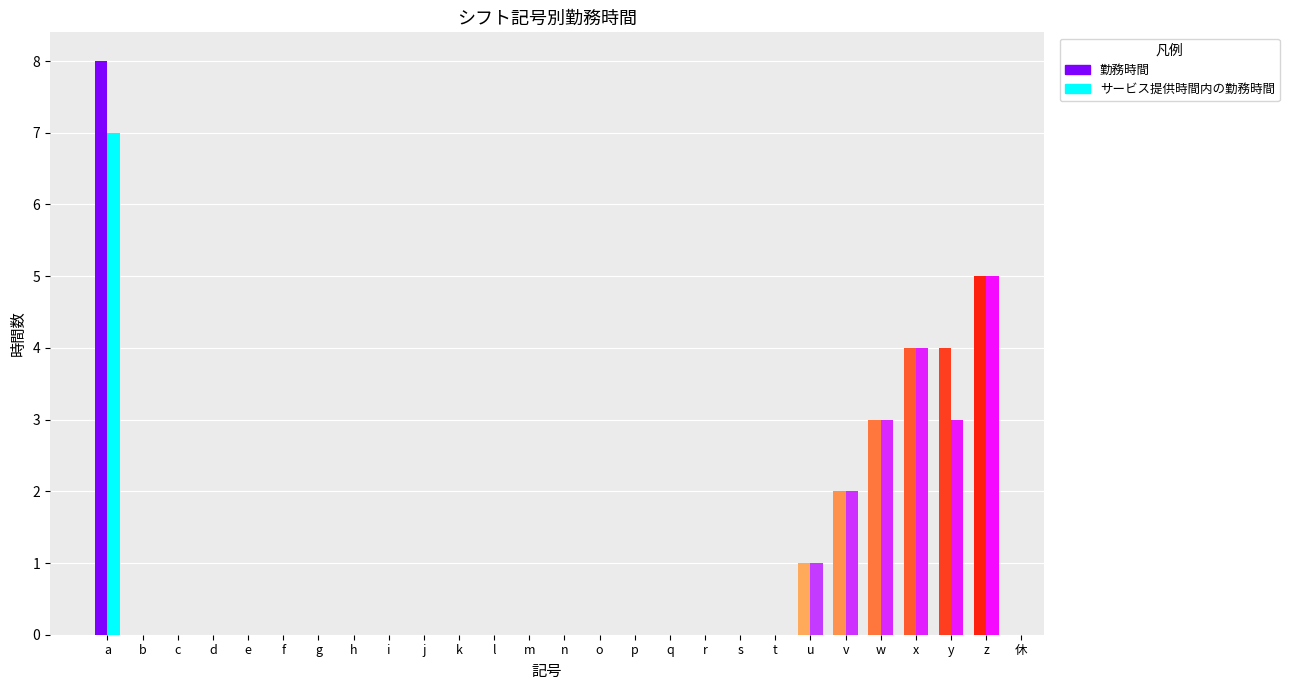

At which label is サービス提供時間内の勤務時間 closest to 3?

w